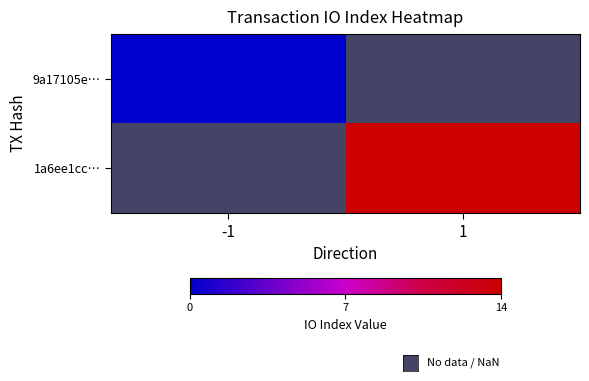

Between -1 and 1, which is larger?

1